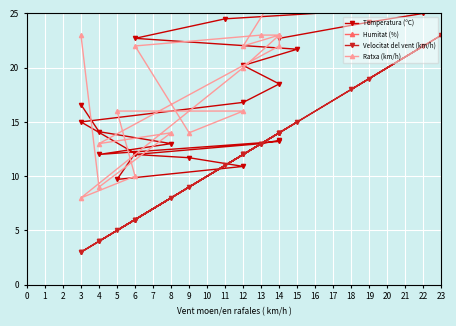

The value of Ratxa (km/h) at 14 is 40.6. True or false?

False